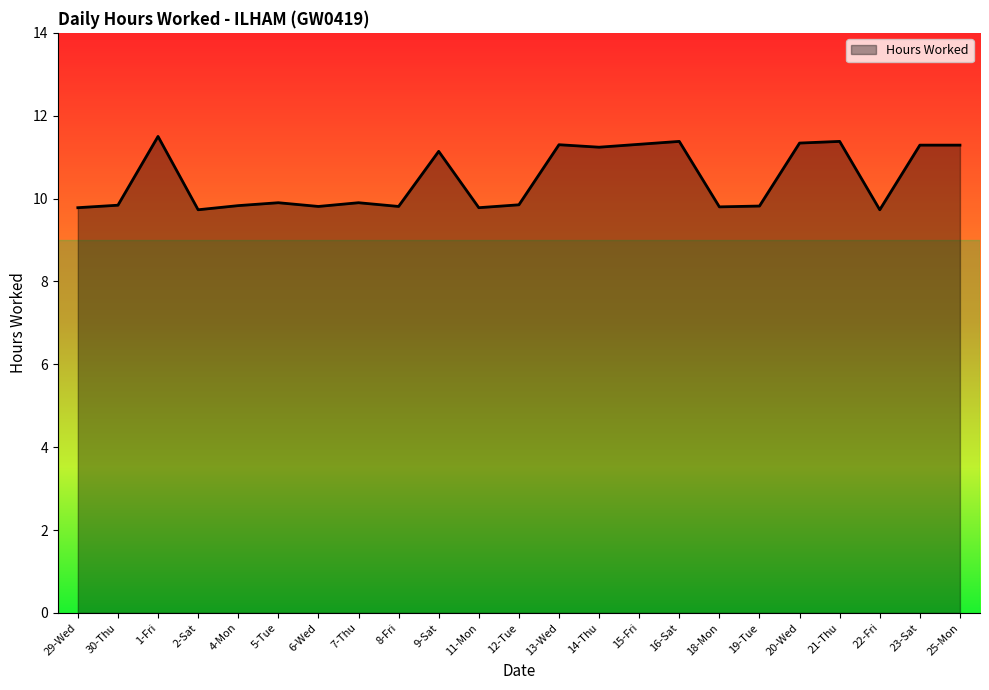

How many lines are shown in the chart?

1